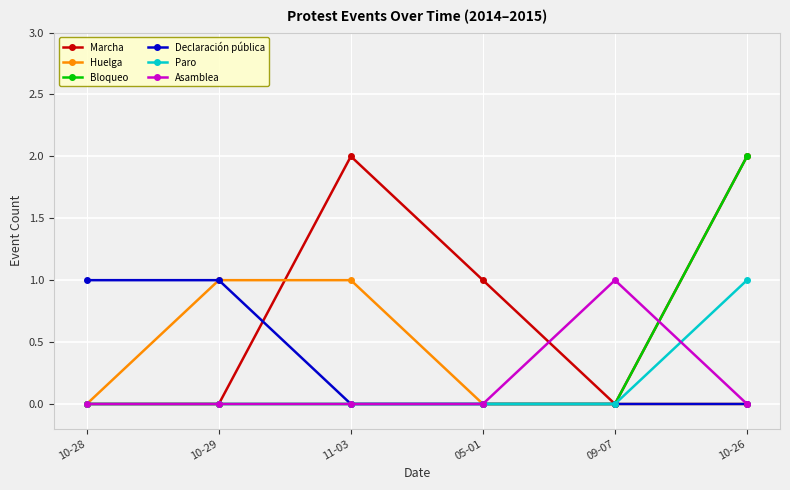

What is the spread (max minus min) of values at 05-01?

1